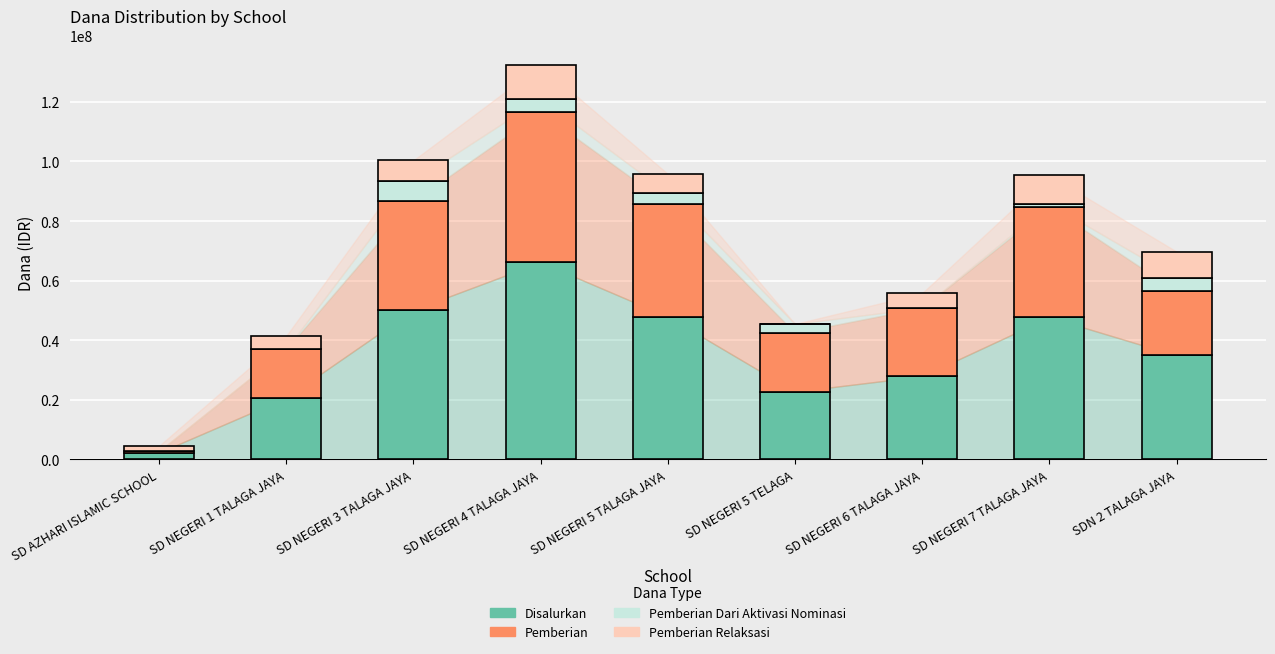

The value of Disalurkan at SD NEGERI 7 TALAGA JAYA is 47700000. True or false?

True